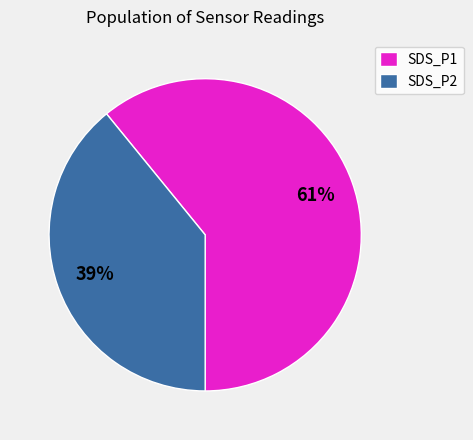

To the nearest percent, what is the average slice percentage?

50%